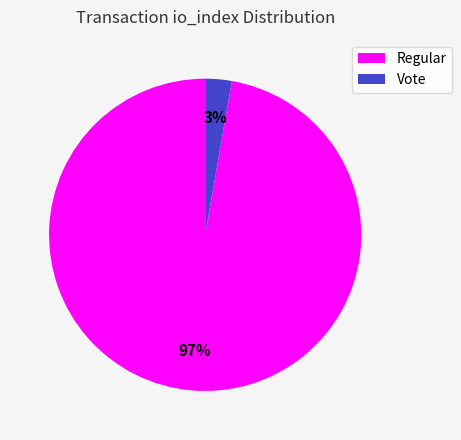

To the nearest percent, what is the average slice percentage?

50%